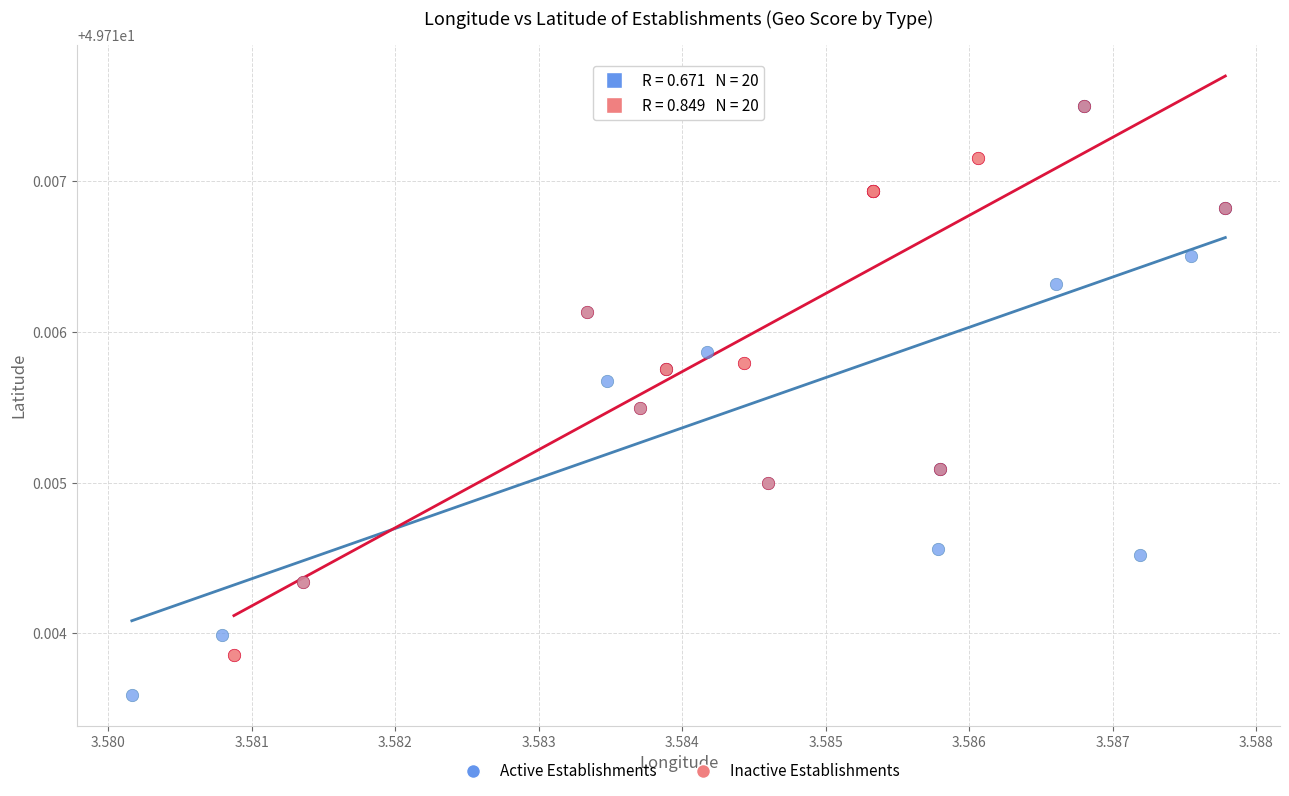

Which series has the widest spread of Y values?

Active Establishments